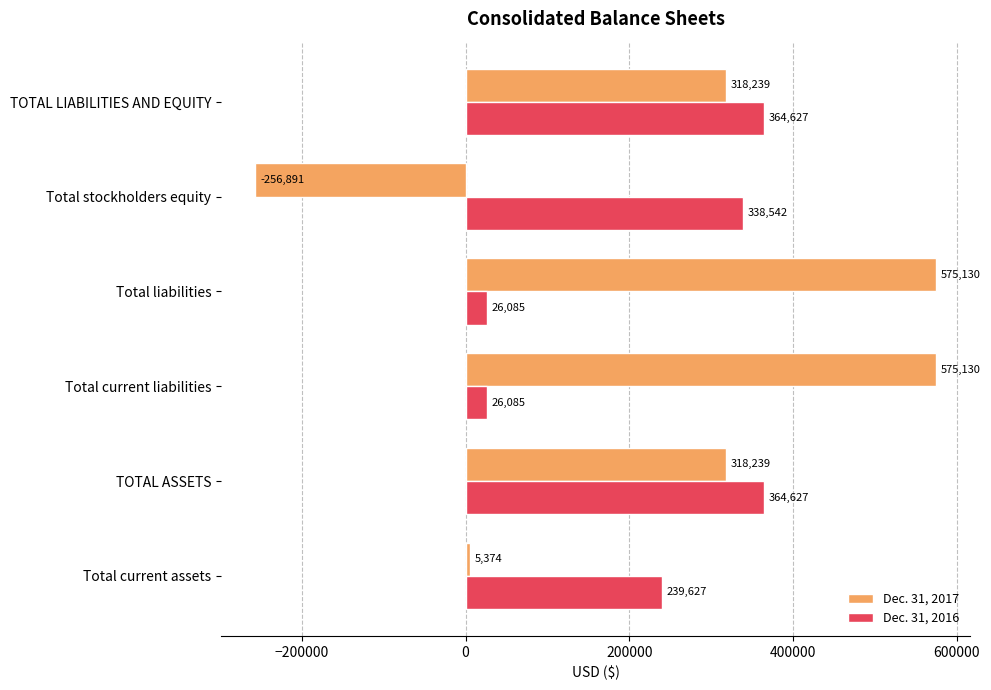

What is the total value across all series at Total liabilities?

601215